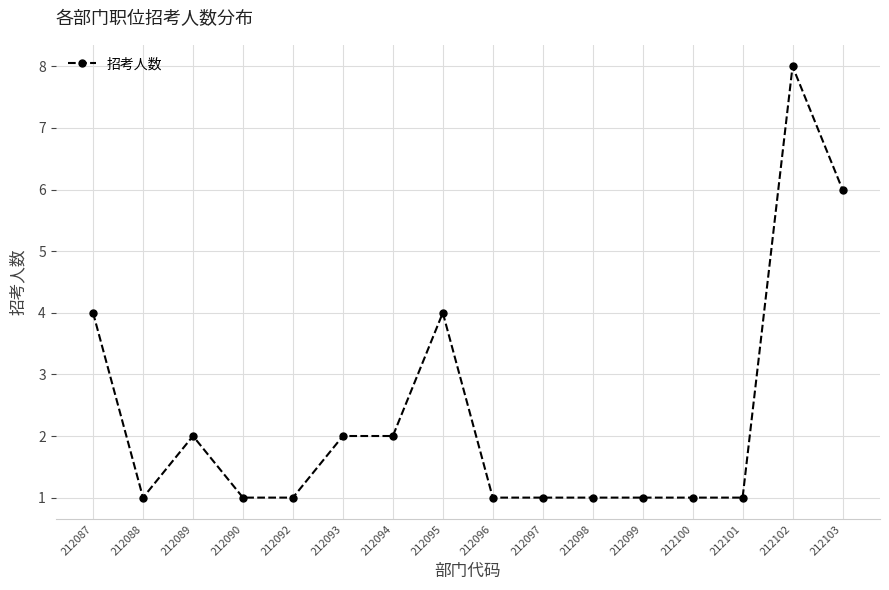

What is the ratio of the value at 212097 to the value at 212092?

1.0